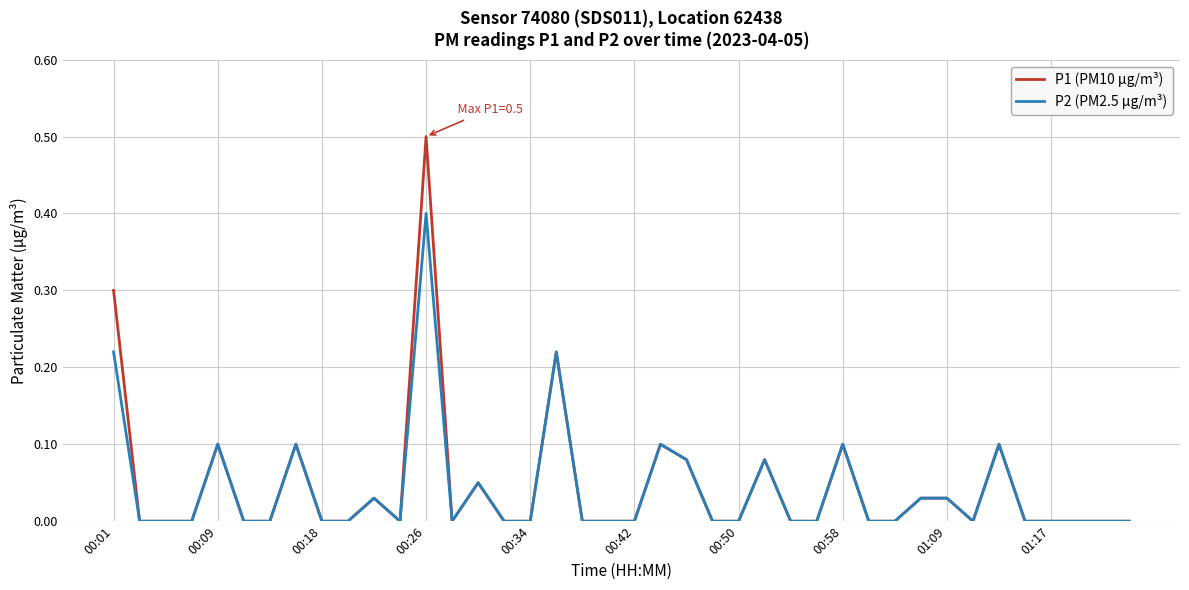

Does the chart display data point markers on the line(s)?

No